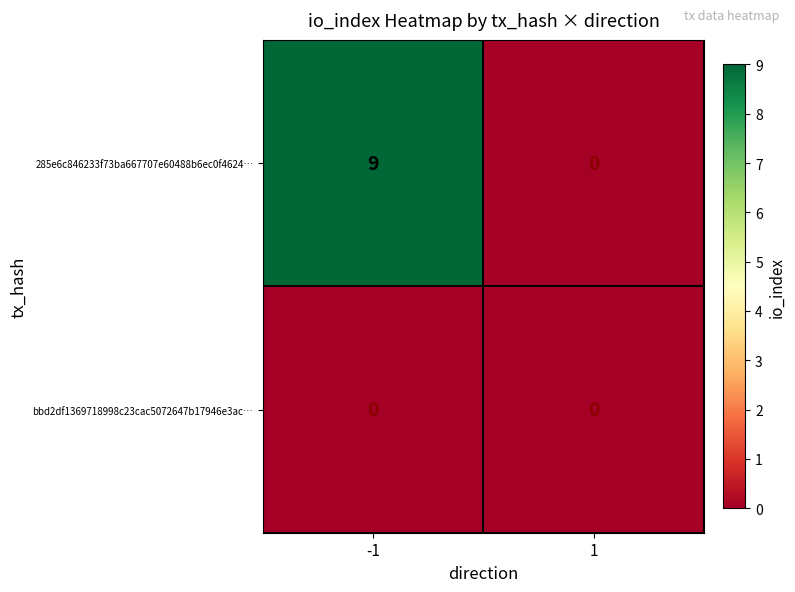

At -1, list the series in order from largest to smallest.

285e6c846233f73ba667707e60488b6ec0f4624…, bbd2df1369718998c23cac5072647b17946e3ac…